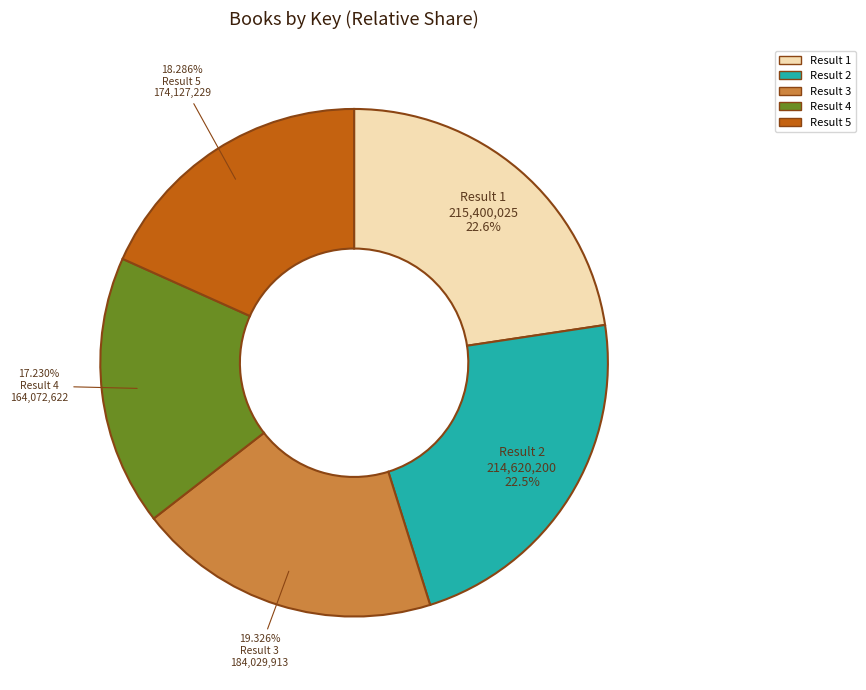

Approximately how many times larger is the value at Result 3 compared to Result 4?

1.1